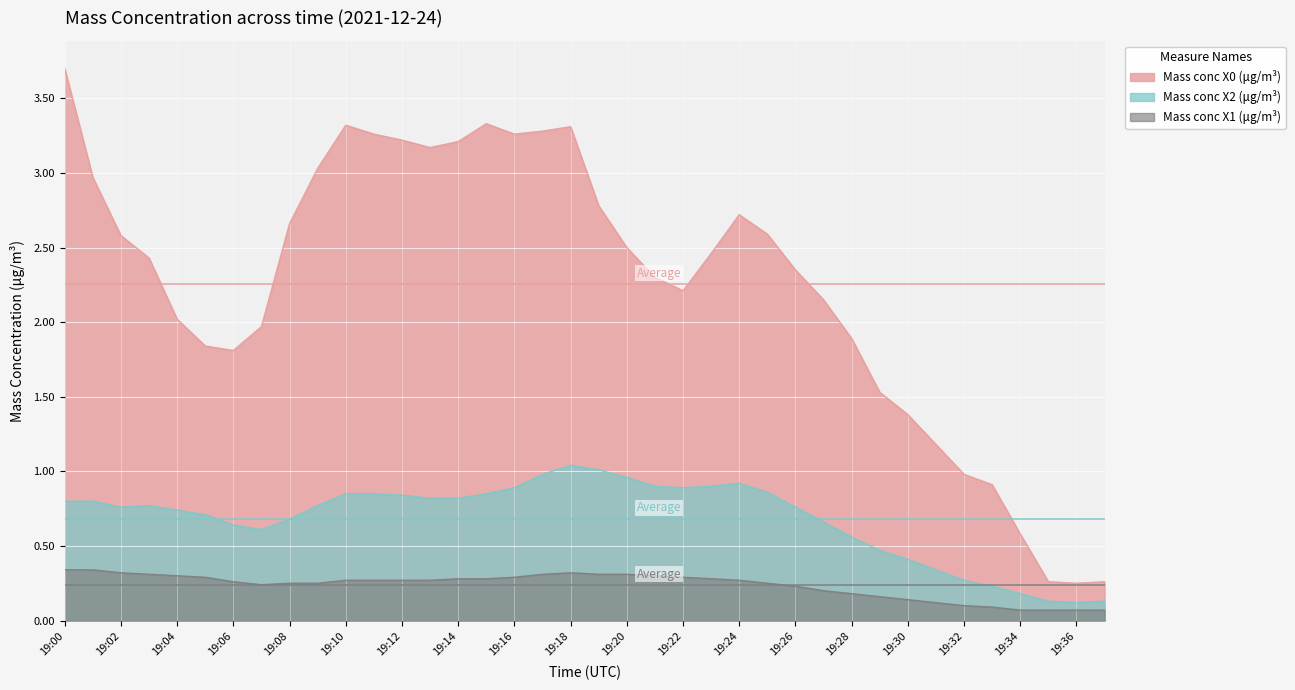

What is the lowest value of the Mass conc X2 (μg/m³) series?

0.1